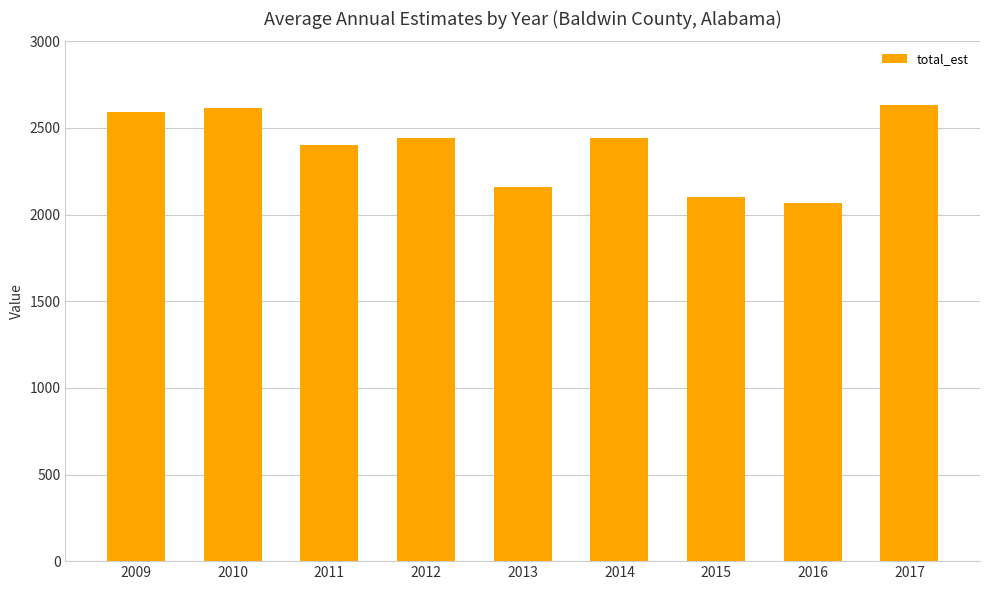

What is the smallest value displayed?

2065